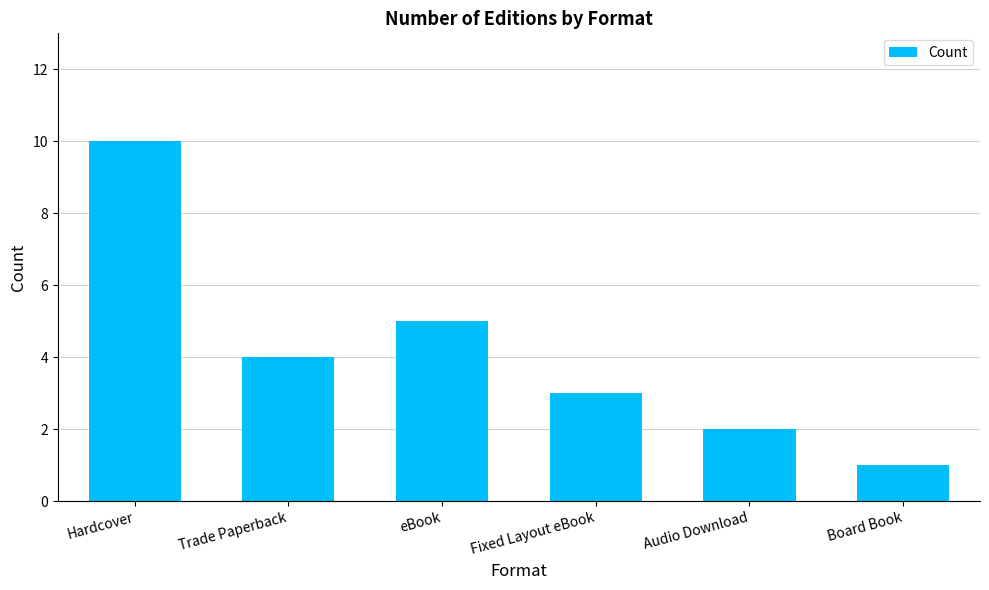

Count the number of categories in the chart.

6